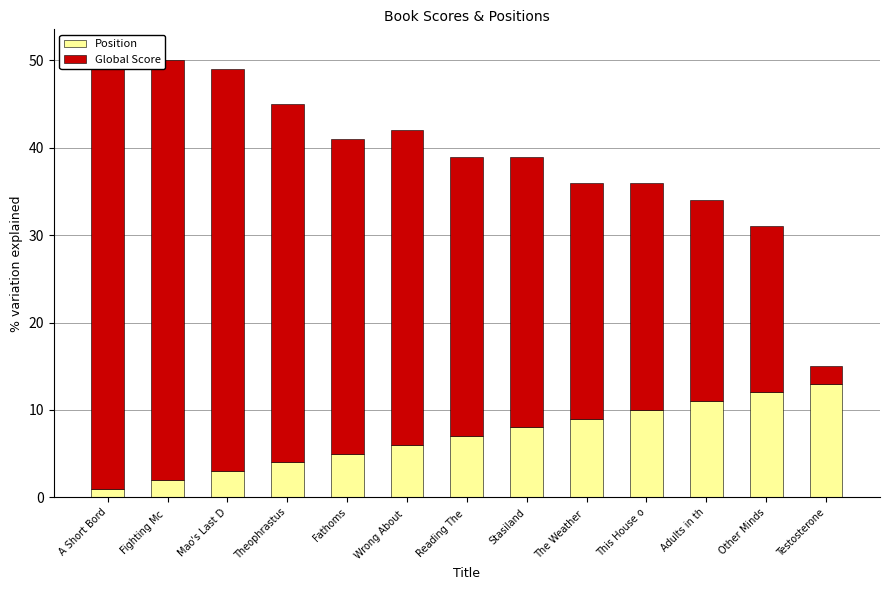

What is the sum of all Global Score values?

417